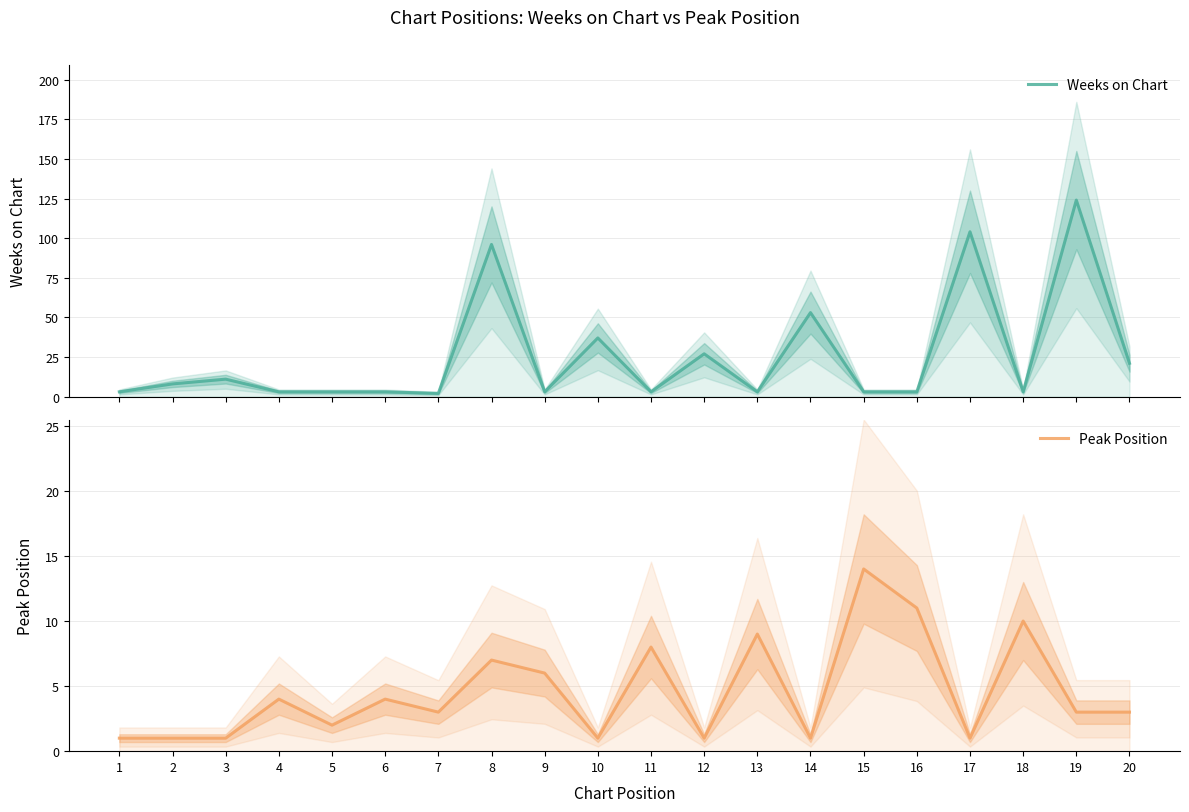

List the series in order of their peak value, highest first.

Weeks on Chart, Peak Position